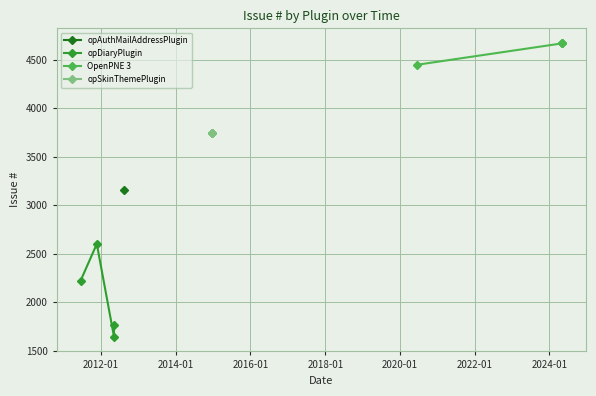

Does the chart display data point markers on the line(s)?

Yes